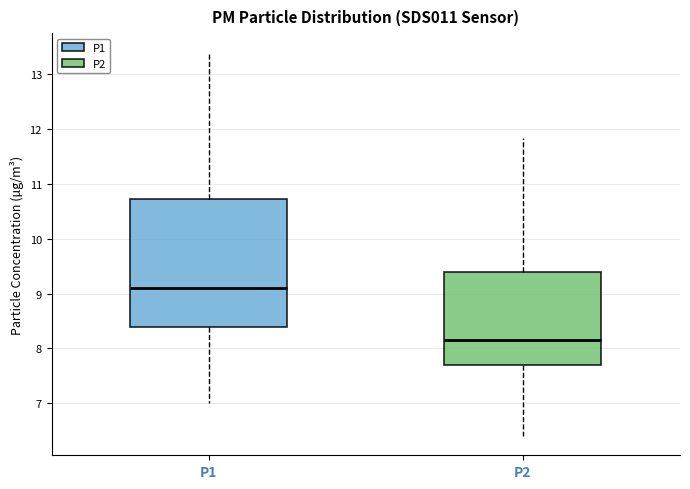

Reading left to right, transcribe this box plot: for each box, give where its median line is, the range the box spans, and where its two whiskers end, as read against the y-axis. The values are not printed on the chart, so give them approximately, as read against the axis.

P1: median 9.1, box 8.4 to 10.7, whiskers 7.0 to 13.4
P2: median 8.2, box 7.7 to 9.4, whiskers 6.4 to 11.8